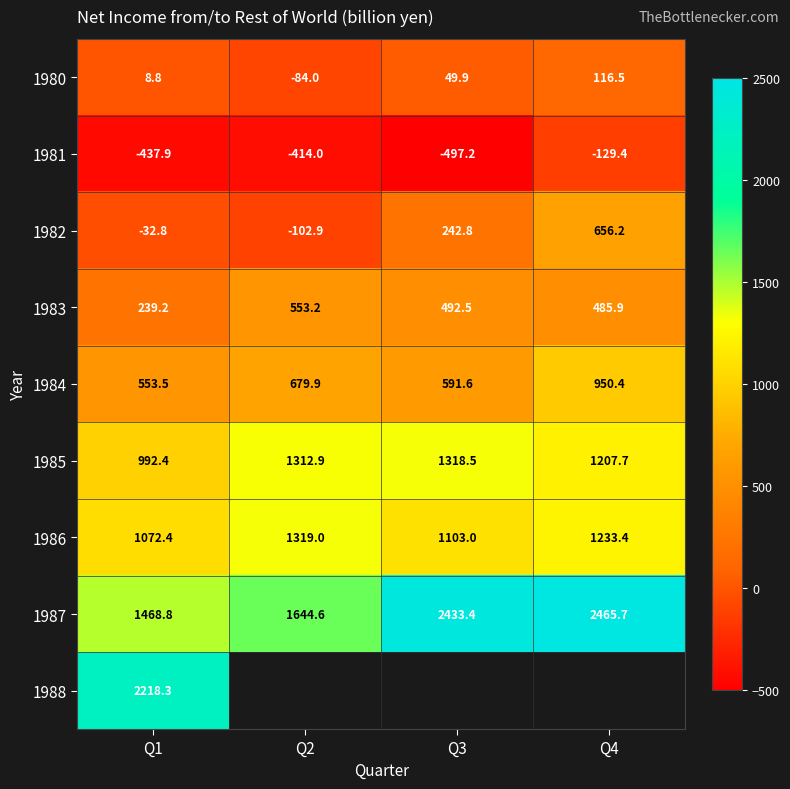

How many 1986 values are between 1103 and 1319?

3